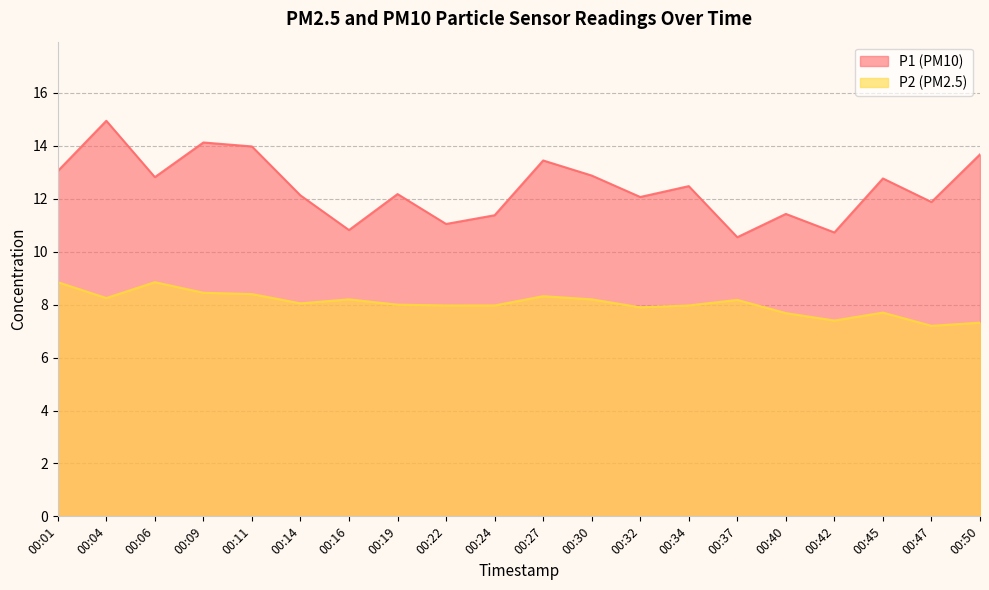

Is it true that P1 equals 4.8 at 00:42?

False